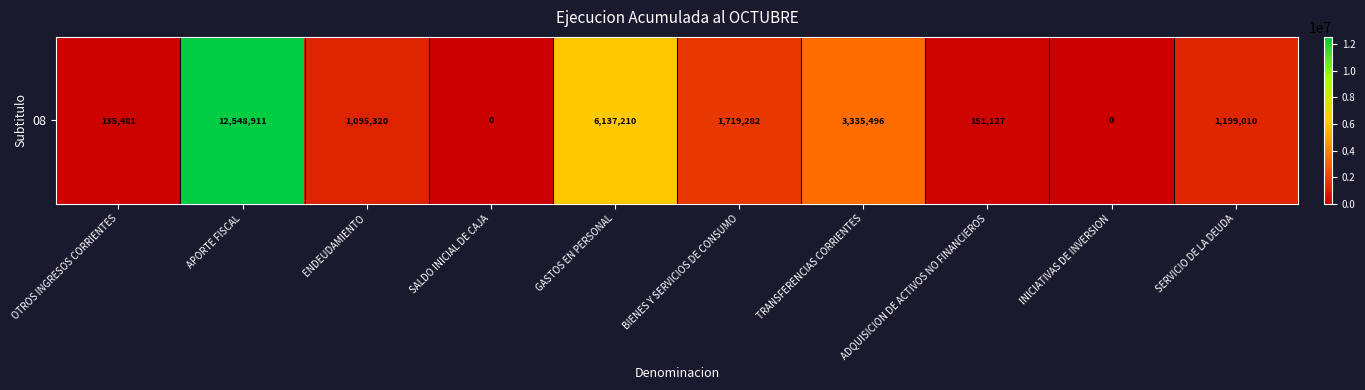

Reading left to right, list all the values displayed in this chart.

135481	12548911	1095320	0	6137210	1719282	3335496	151127	0	1199010